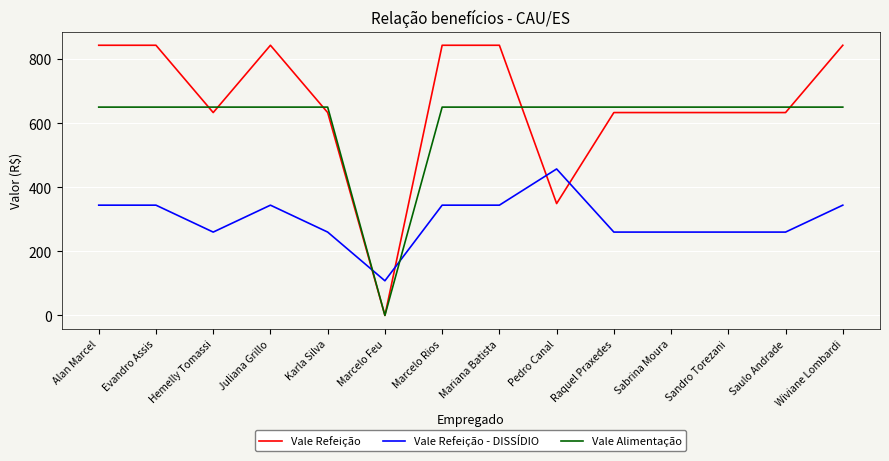

Is it true that Vale Alimentação equals 358 at Evandro Assis?

False